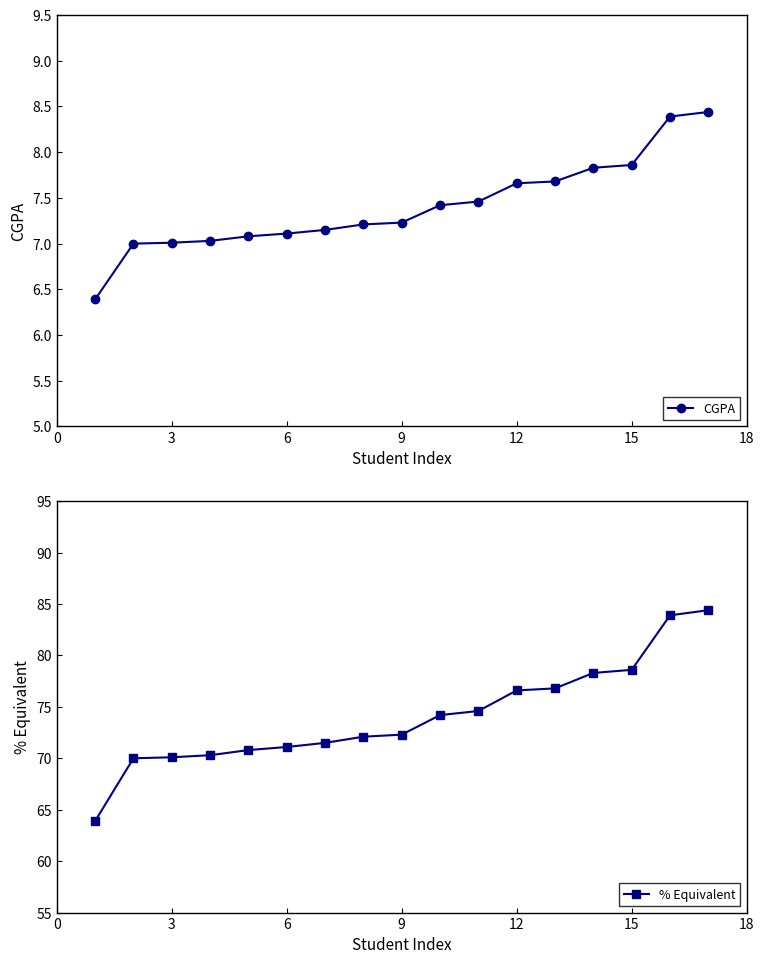

What is the maximum value shown in the chart?

84.4